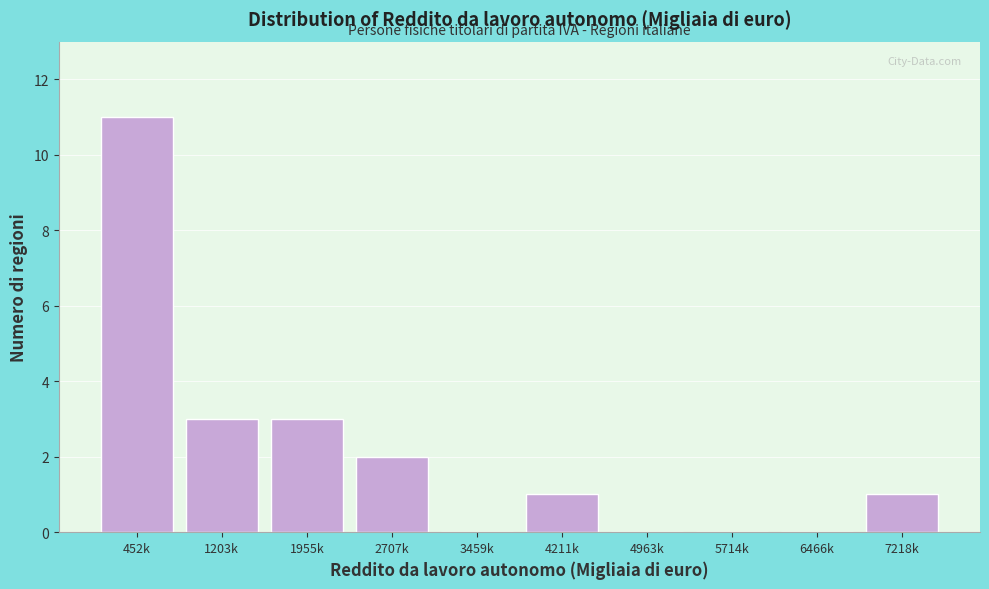

Reading left to right, what are all the values shown in this chart?

452k=11	1203k=3	1955k=3	2707k=2	3459k=0	4211k=1	4963k=0	5714k=0	6466k=0	7218k=1